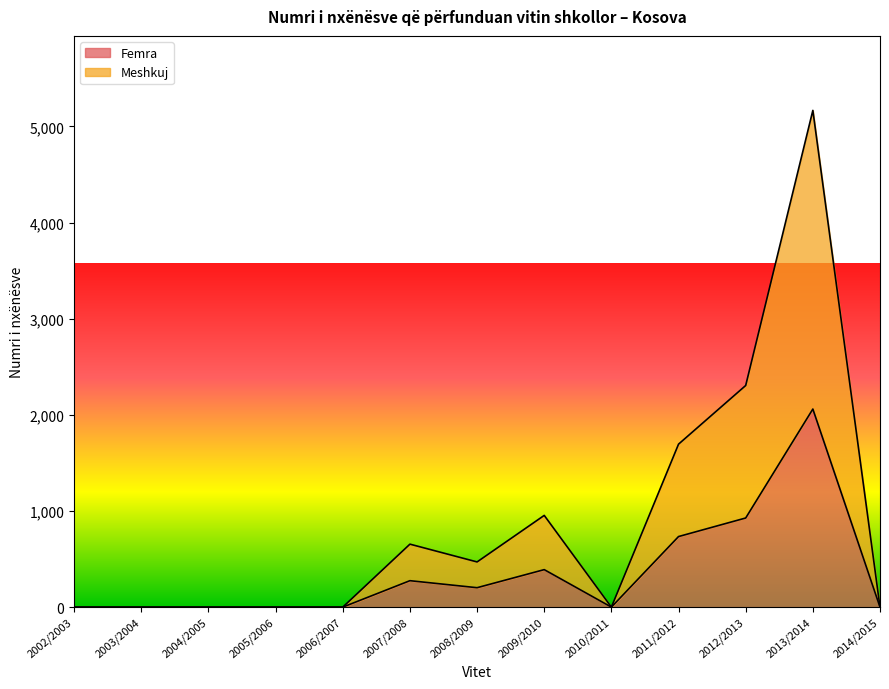

Rank the categories by Femra value from highest to lowest.

2013/2014, 2012/2013, 2011/2012, 2009/2010, 2007/2008, 2008/2009, 2002/2003, 2003/2004, 2004/2005, 2005/2006, 2006/2007, 2010/2011, 2014/2015